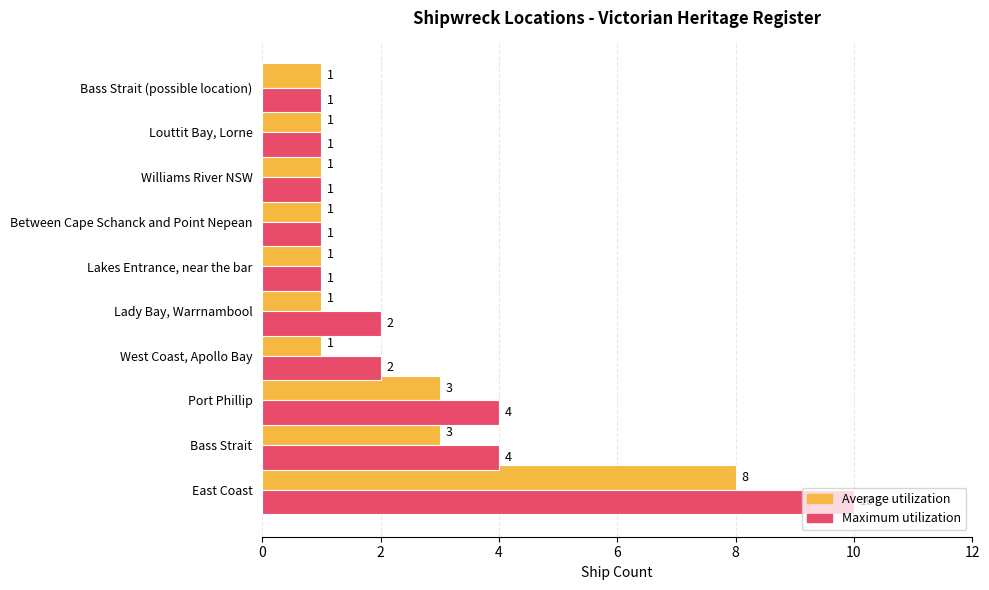

Which series has the widest spread of values?

Maximum utilization